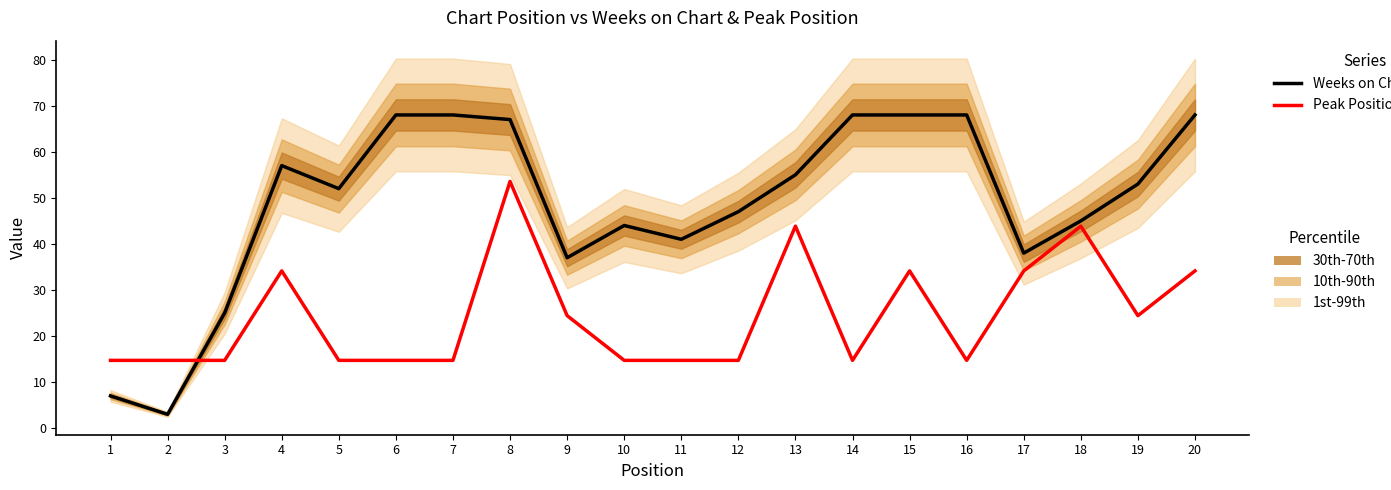

Reading left to right, what are all the values shown in this chart?

Weeks on Chart: 1=7.0	2=3.0	3=25.0	4=57.0	5=52.0	6=68.0	7=68.0	8=67.0	9=37.0	10=44.0	11=41.0	12=47.0	13=55.0	14=68.0	15=68.0	16=68.0	17=38.0	18=45.0	19=53.0	20=68.0
Peak Position (scaled): 1=14.7	2=14.7	3=14.7	4=34.1	5=14.7	6=14.7	7=14.7	8=53.6	9=24.4	10=14.7	11=14.7	12=14.7	13=43.9	14=14.7	15=34.1	16=14.7	17=34.1	18=43.9	19=24.4	20=34.1